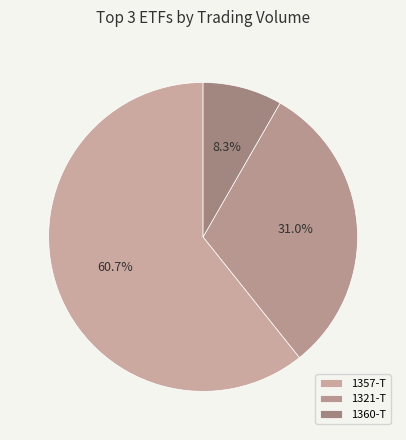

Is there a majority slice in this chart?

Yes